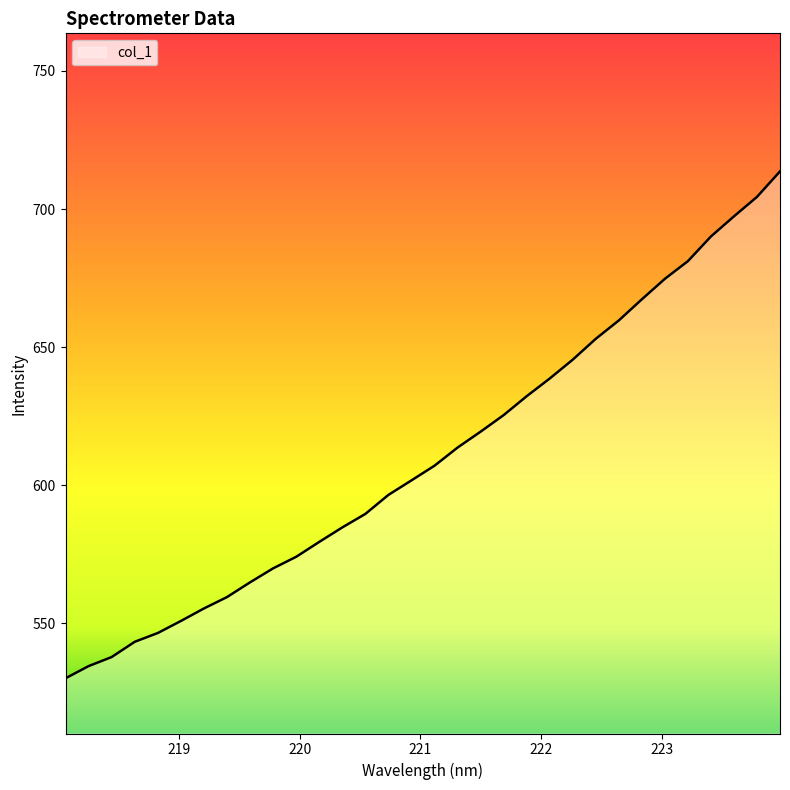

What is the difference between the maximum and minimum values?

183.6